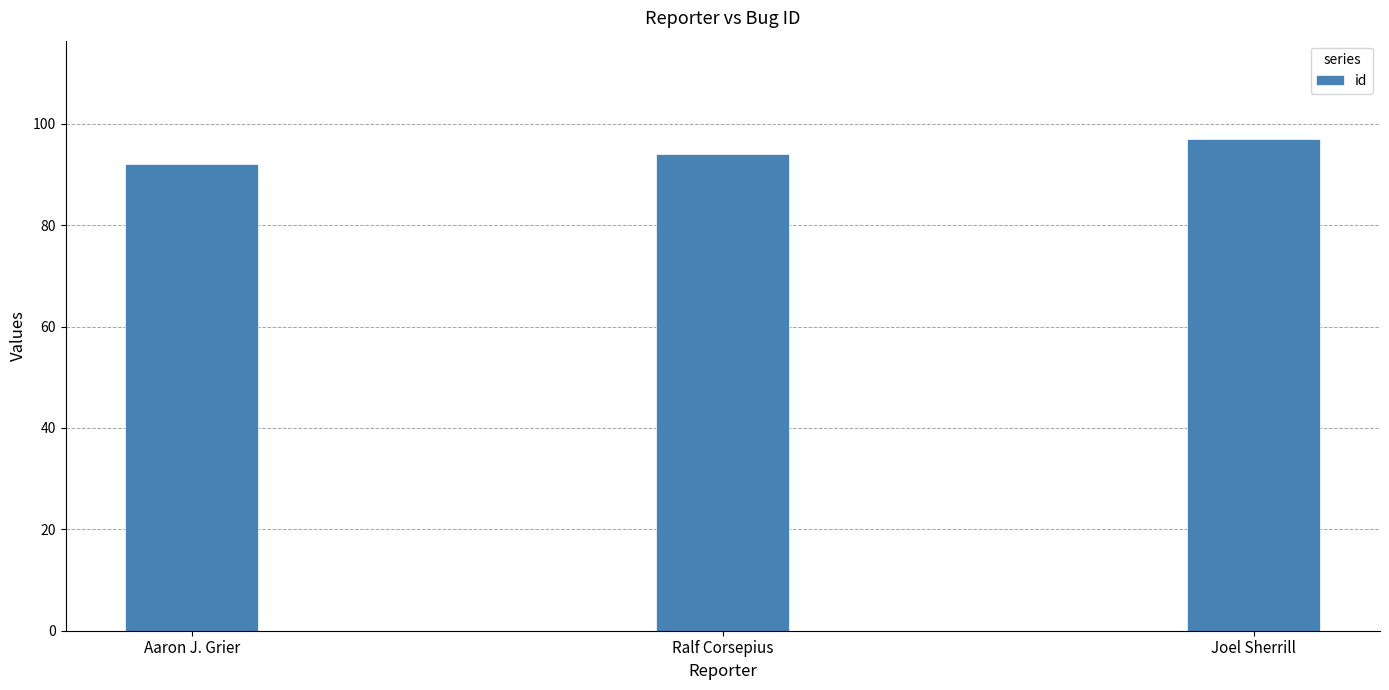

The value at Ralf Corsepius is 94. True or false?

True